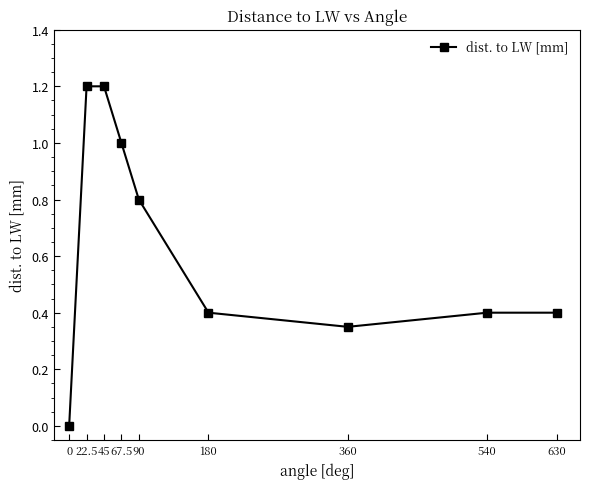

How many values are above zero?

8